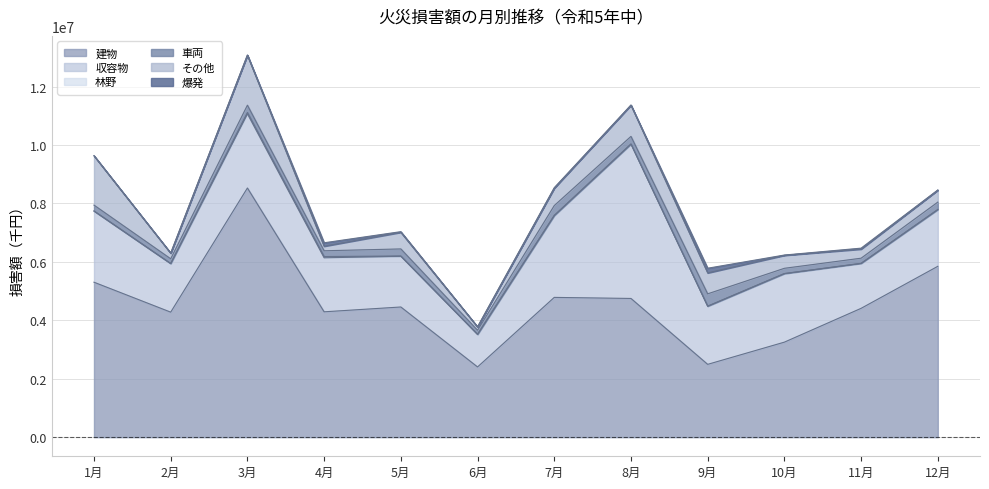

At how many categories does at least one series exceed 7837602?

1